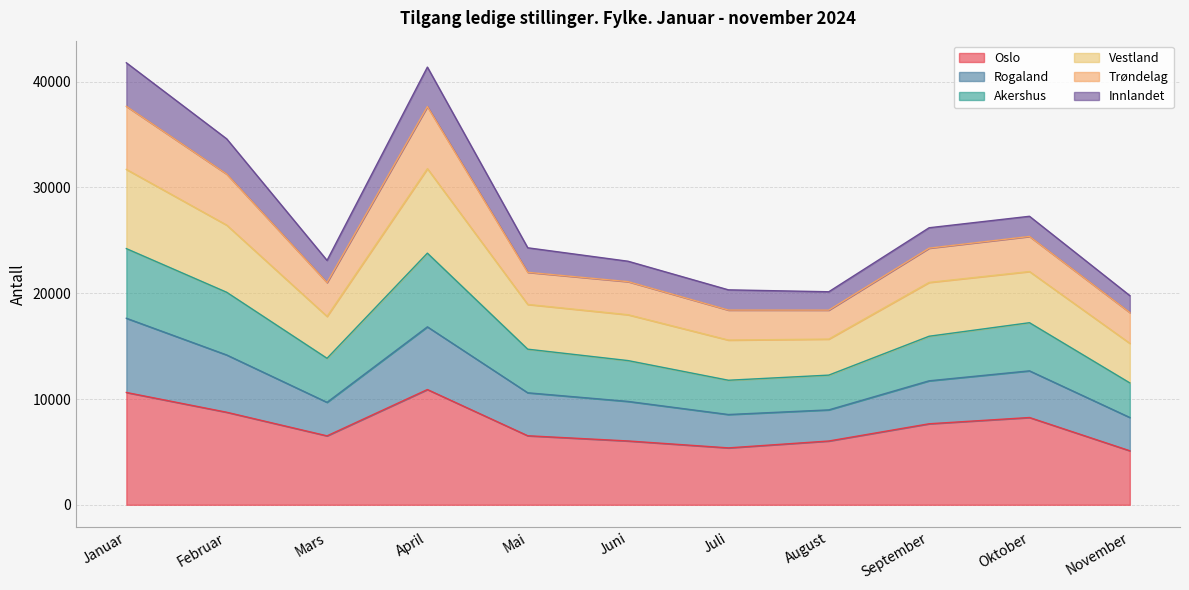

Where does the Vestland series first go above 21979?

Januar